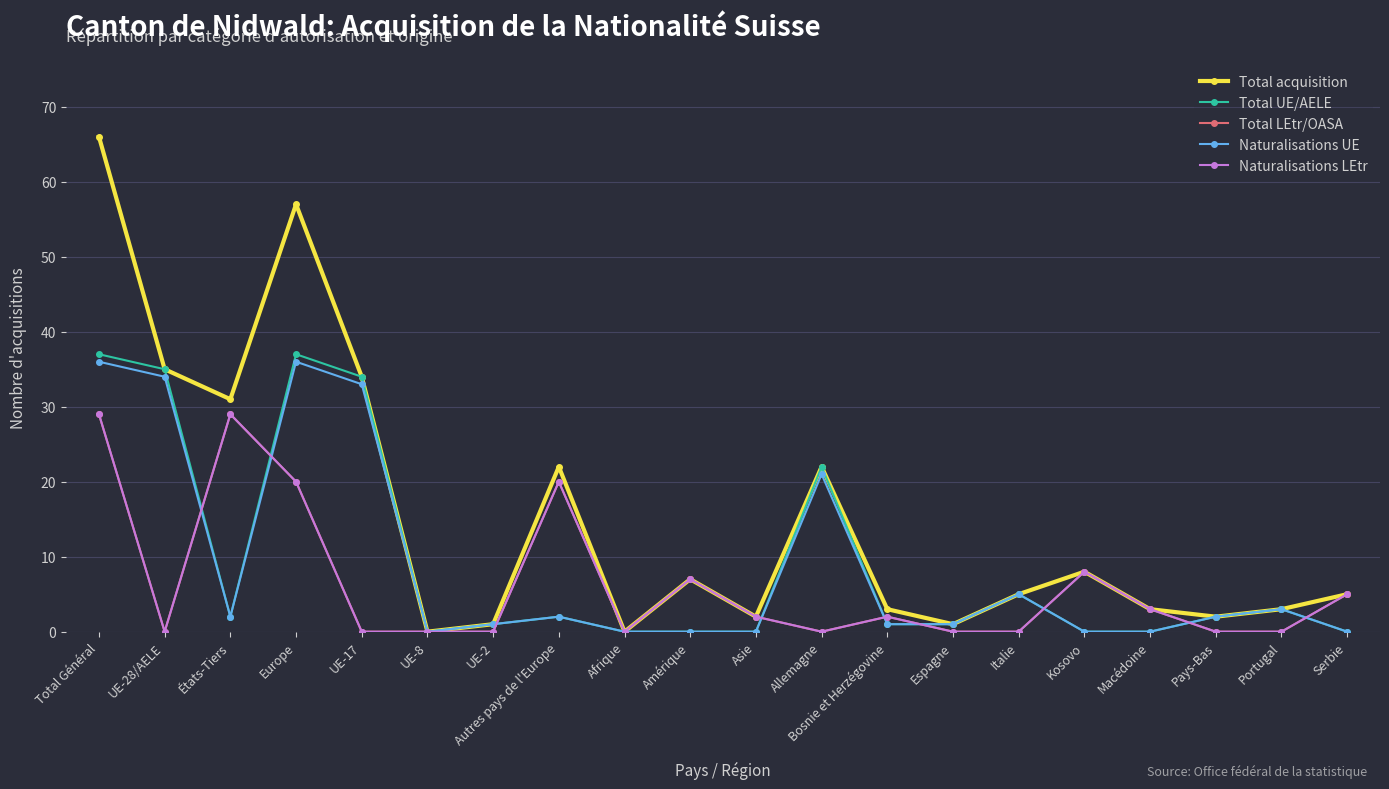

Which series has the largest range (max minus min)?

Total acquisition